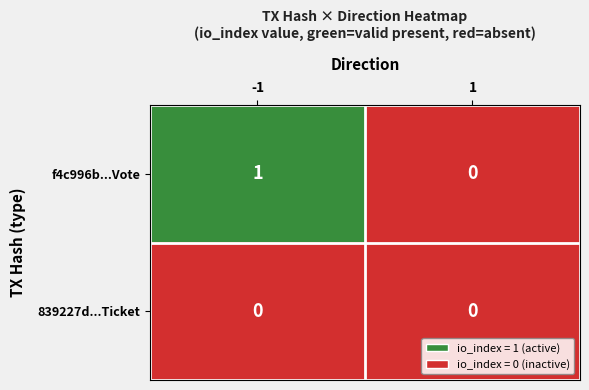

Reading left to right, what are all the values shown in this chart?

f4c996b...Vote: -1=1	1=0
839227d...Ticket: -1=0	1=0